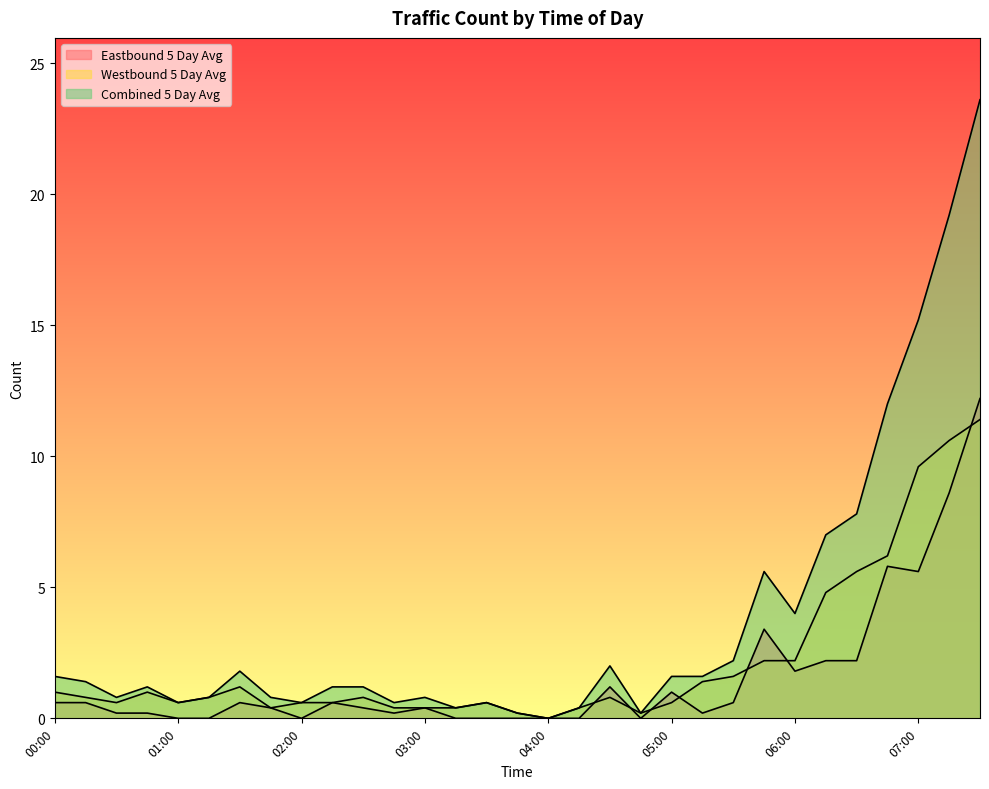

Reading left to right, transcribe all the data shown in this chart.

Eastbound 5 Day Avg: 0.6	0.6	0.2	0.2	0.0	0.0	0.6	0.4	0.0	0.6	0.4	0.2	0.4	0.0	0.0	0.0	0.0	0.0	1.2	0.0	1.0	0.2	0.6	3.4	1.8	2.2	2.2	5.8	5.6	8.6	12.2
Westbound 5 Day Avg: 1.0	0.8	0.6	1.0	0.6	0.8	1.2	0.4	0.6	0.6	0.8	0.4	0.4	0.4	0.6	0.2	0.0	0.4	0.8	0.2	0.6	1.4	1.6	2.2	2.2	4.8	5.6	6.2	9.6	10.6	11.4
Combined 5 Day Avg: 1.6	1.4	0.8	1.2	0.6	0.8	1.8	0.8	0.6	1.2	1.2	0.6	0.8	0.4	0.6	0.2	0.0	0.4	2.0	0.2	1.6	1.6	2.2	5.6	4.0	7.0	7.8	12.0	15.2	19.2	23.6